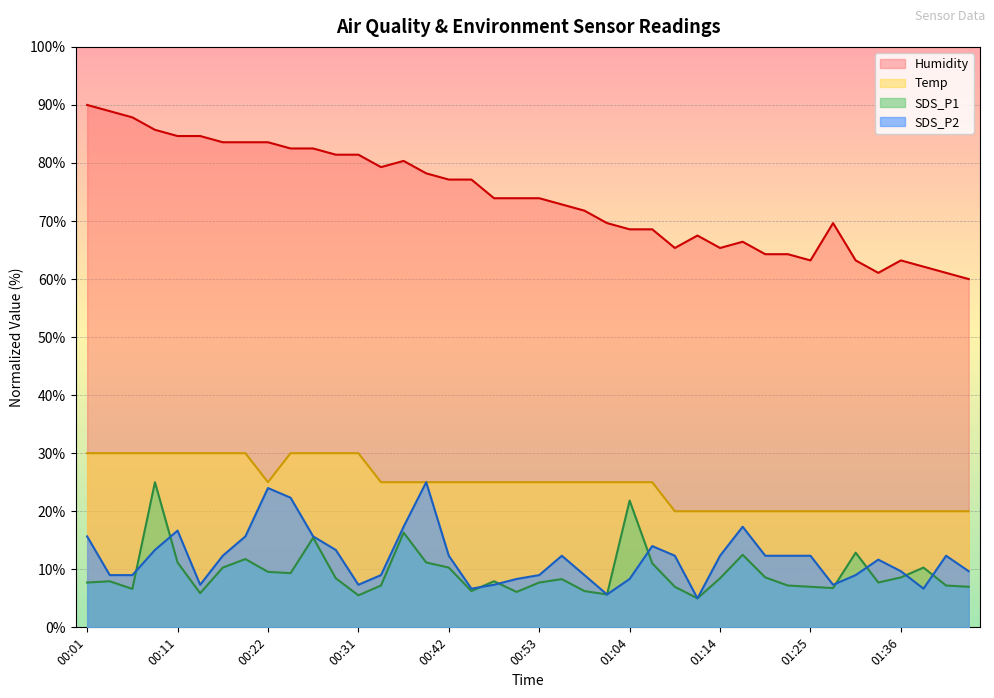

How many lines are shown in the chart?

4